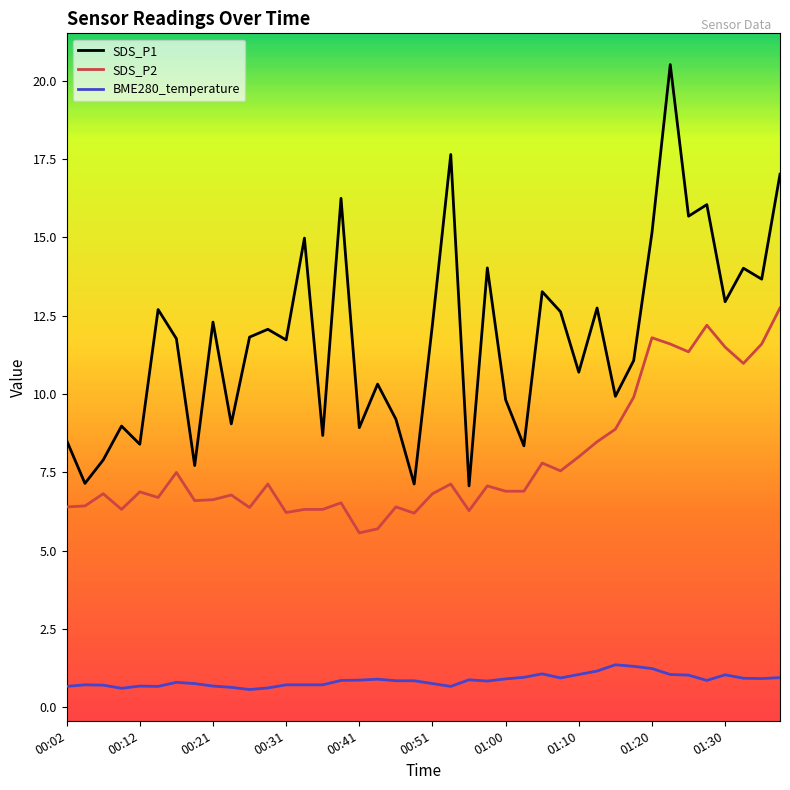

True or false: BME280_temperature and SDS_P1 cross at least once.

False